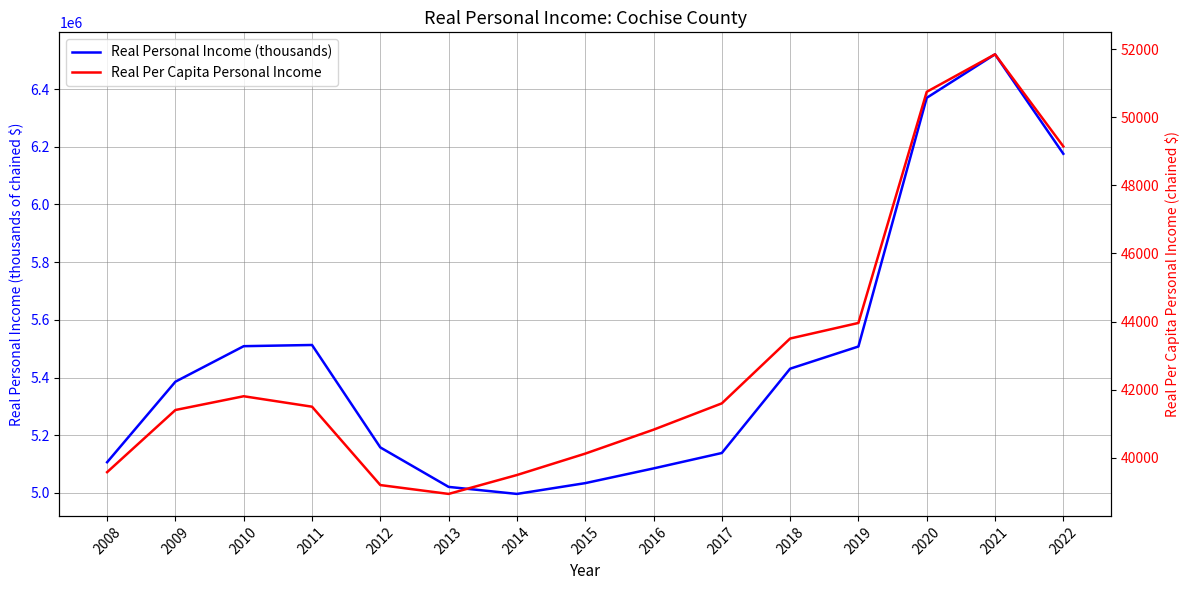

Which label corresponds to the largest value in the chart?

2021